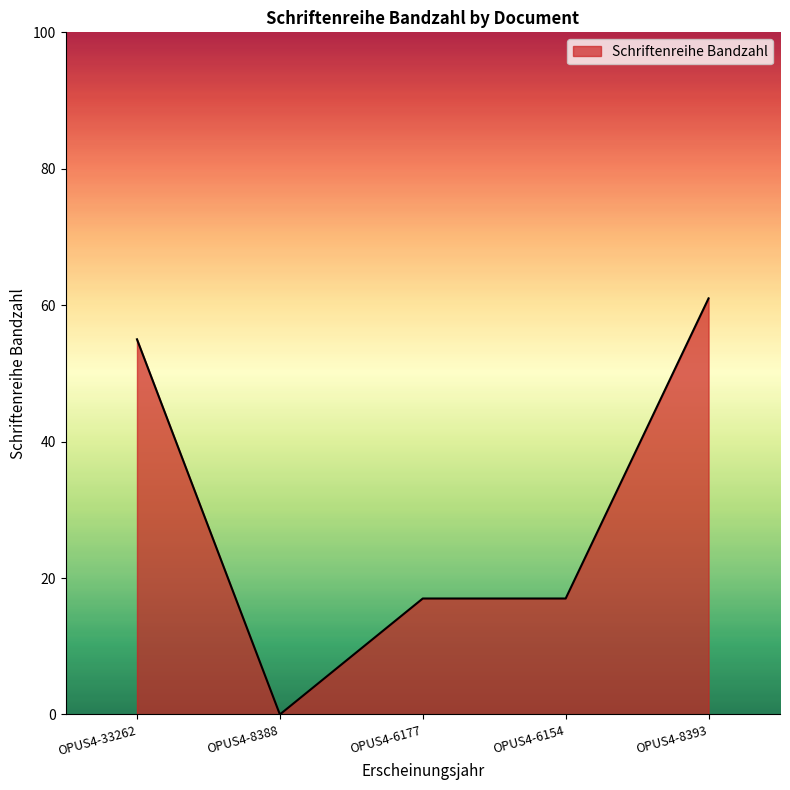

How many series are shown in this chart?

1